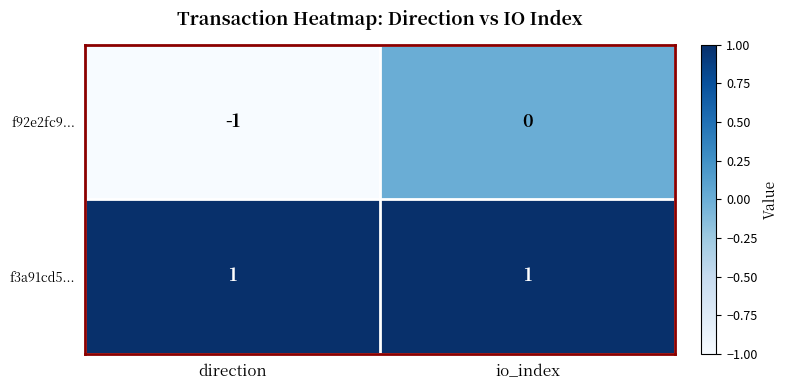

Rank the categories by f92e2fc9... value from lowest to highest.

direction, io_index